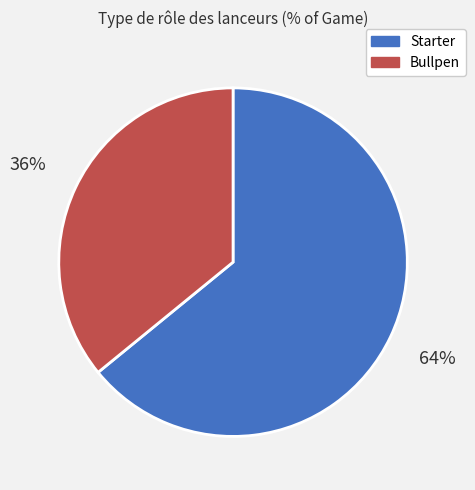

What percentage is the Bullpen slice, to the nearest percent?

36%